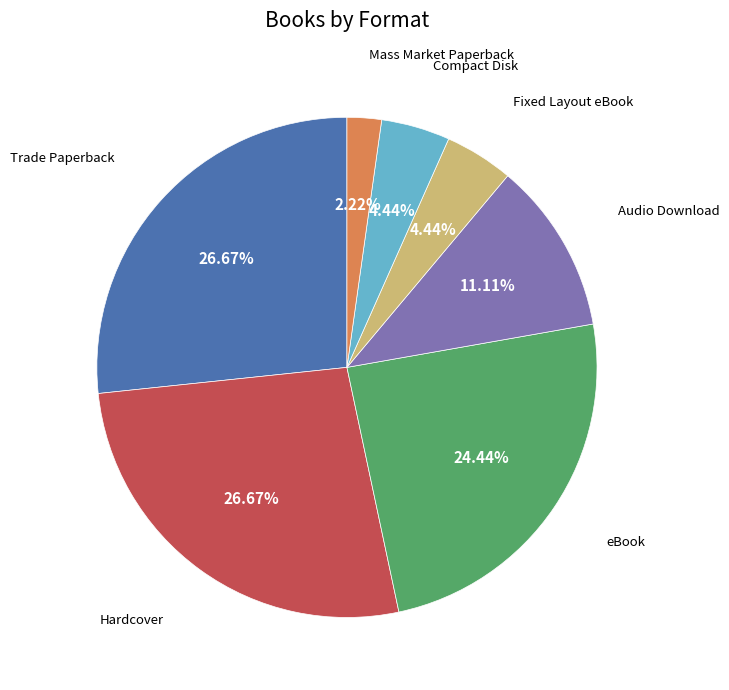

Is there a majority slice in this chart?

No